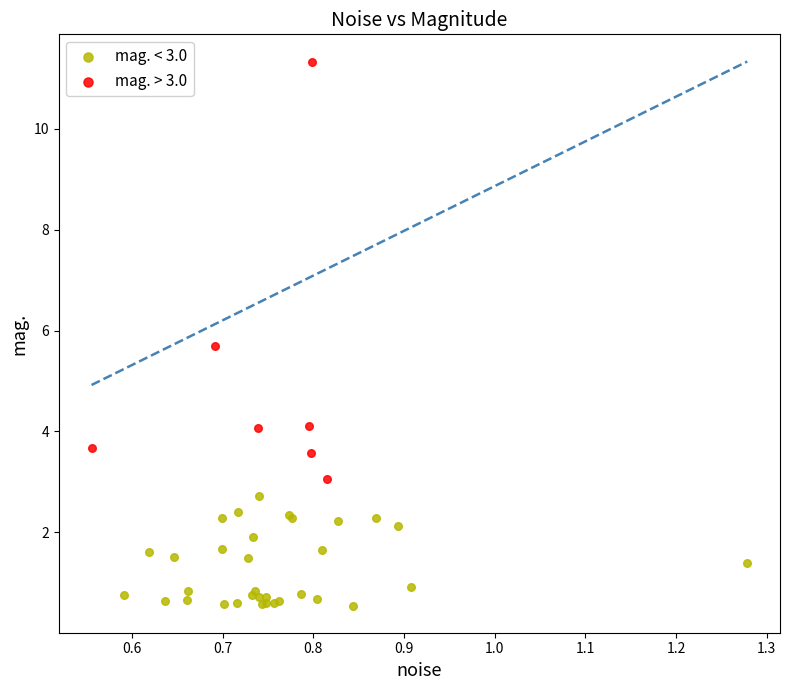

What are all the series names shown in the legend?

mag. < 3.0, mag. > 3.0